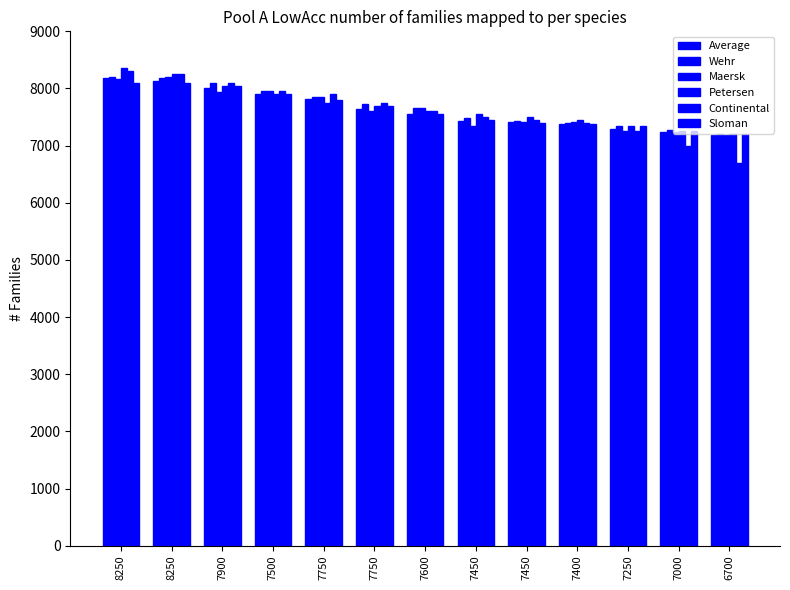

At how many categories does at least one series exceed 7629?

7